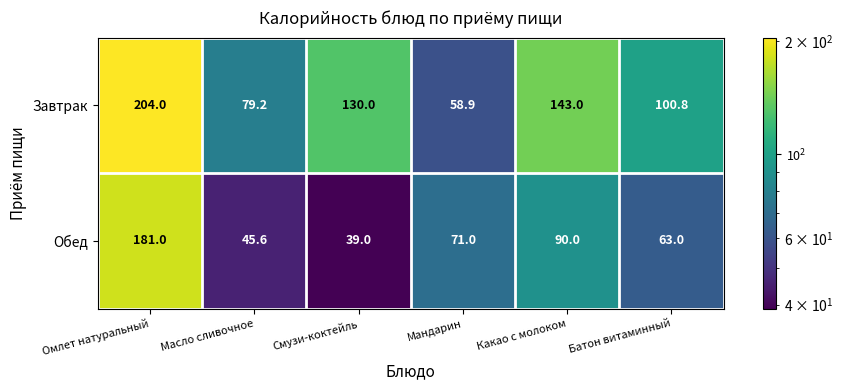

True or false: Завтрак has a value of 24.8 at Масло сливочное.

False